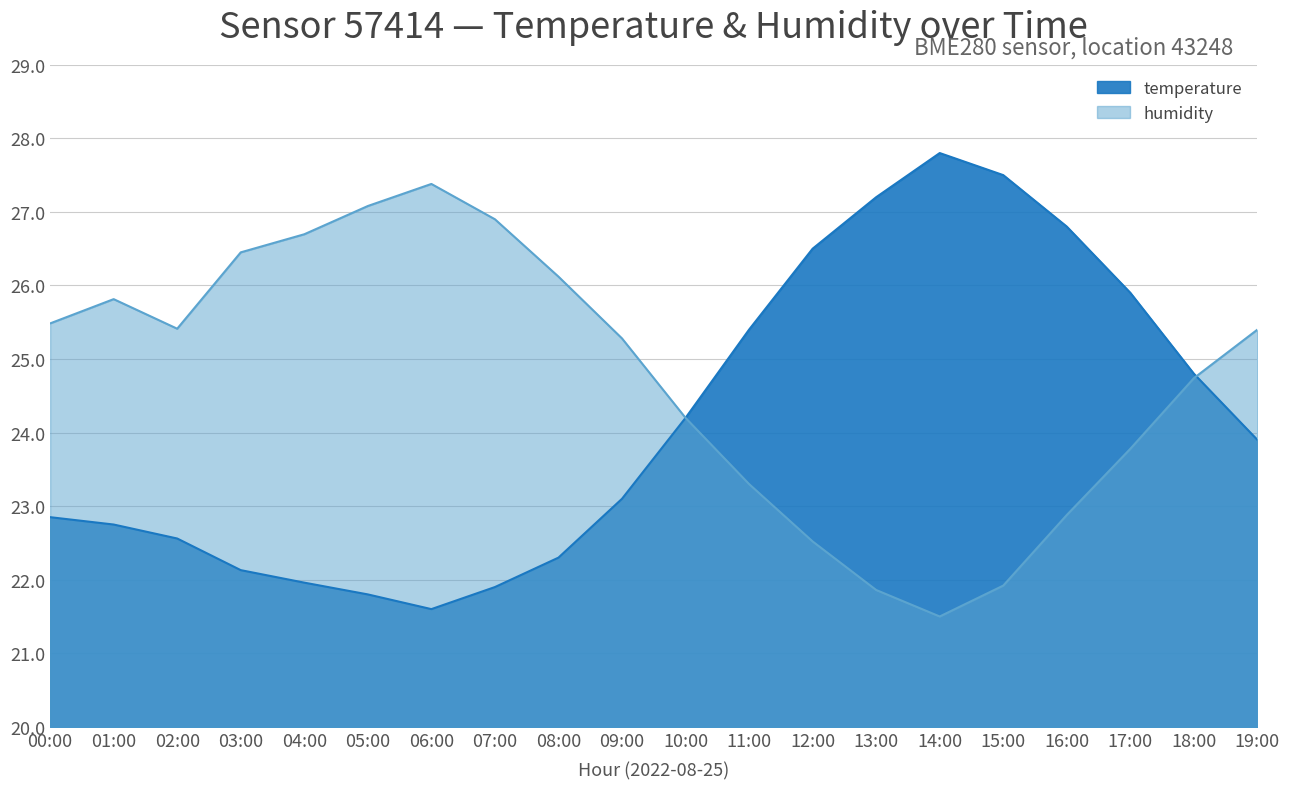

In temperature, how many points are higher than both neighbors (excluding endpoints)?

1